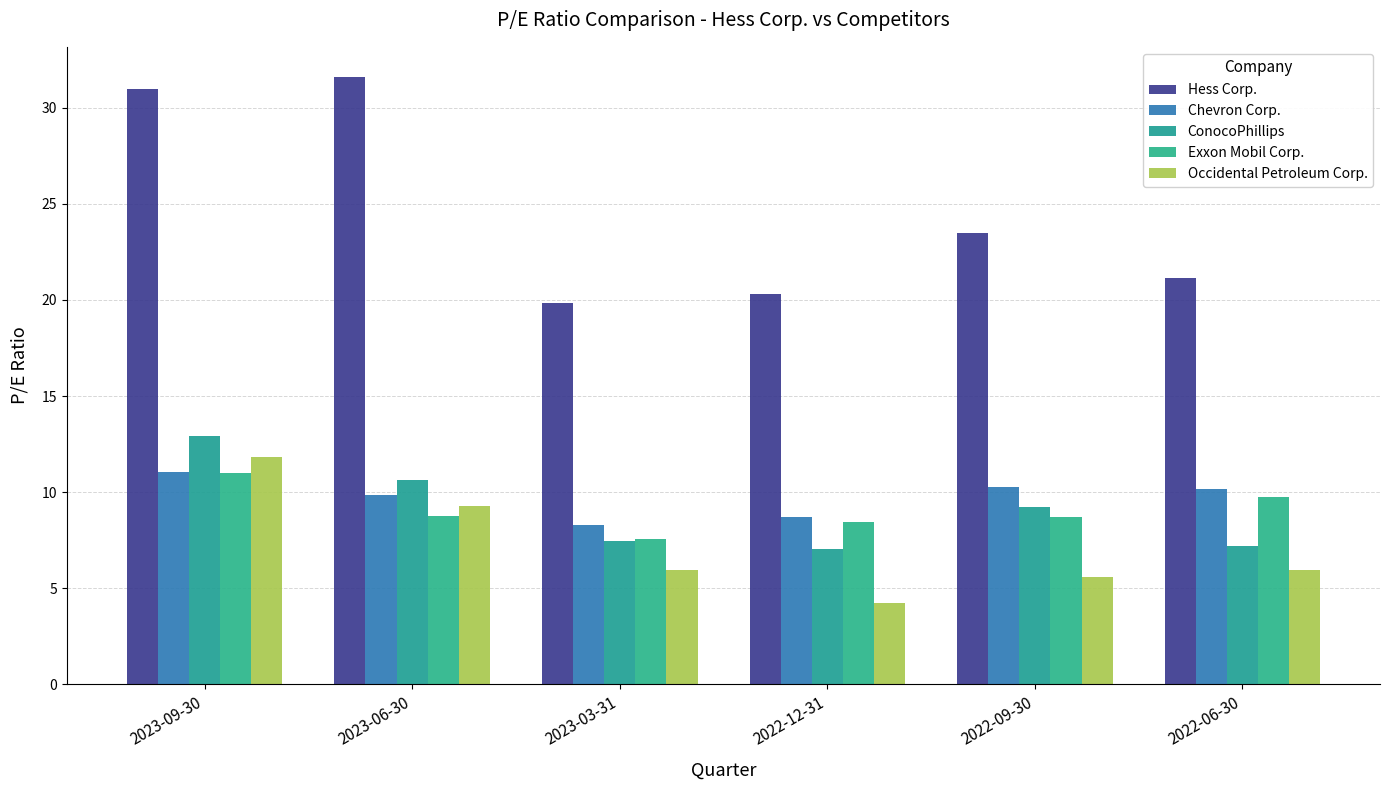

Which series has the largest total across all categories?

Hess Corp.